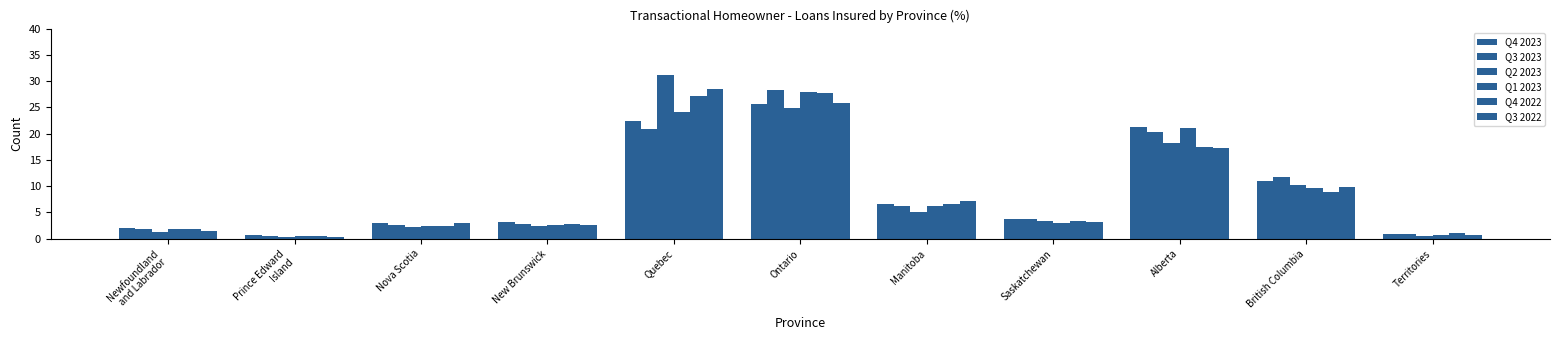

Where does the Q1 2023 series first go above 3?

Quebec